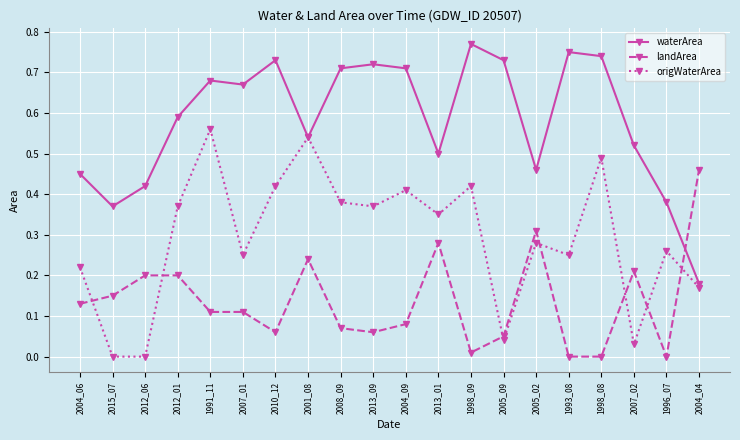

What is the label of the 6th point from the right?

2005_02